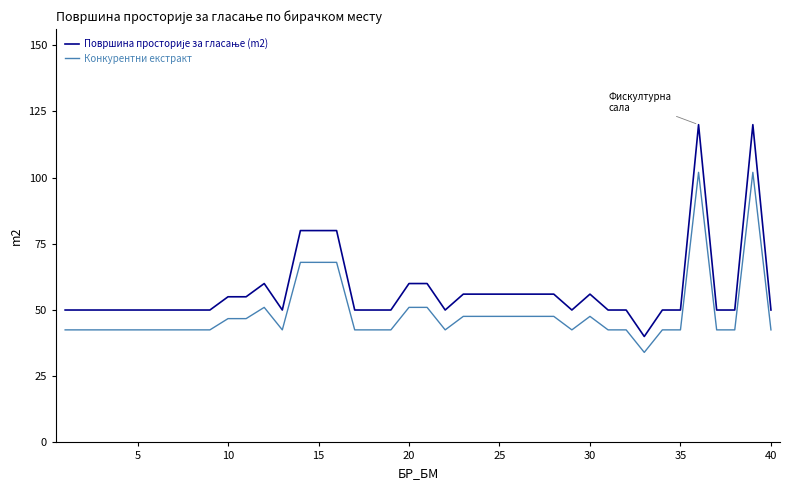

What is the smallest value displayed?

34.0